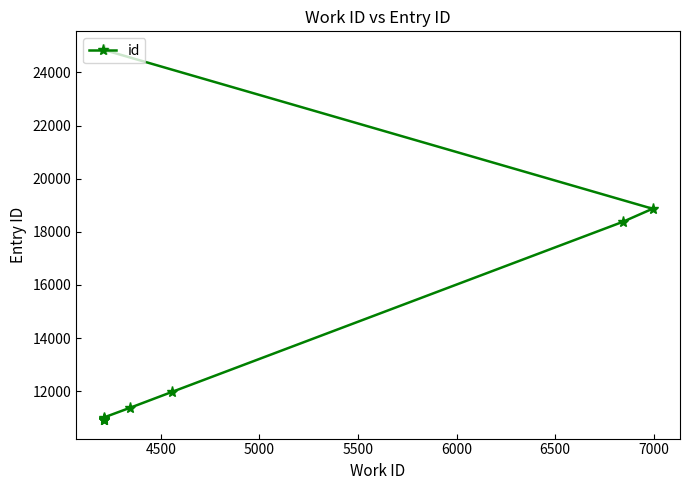

What is the average value?

14015